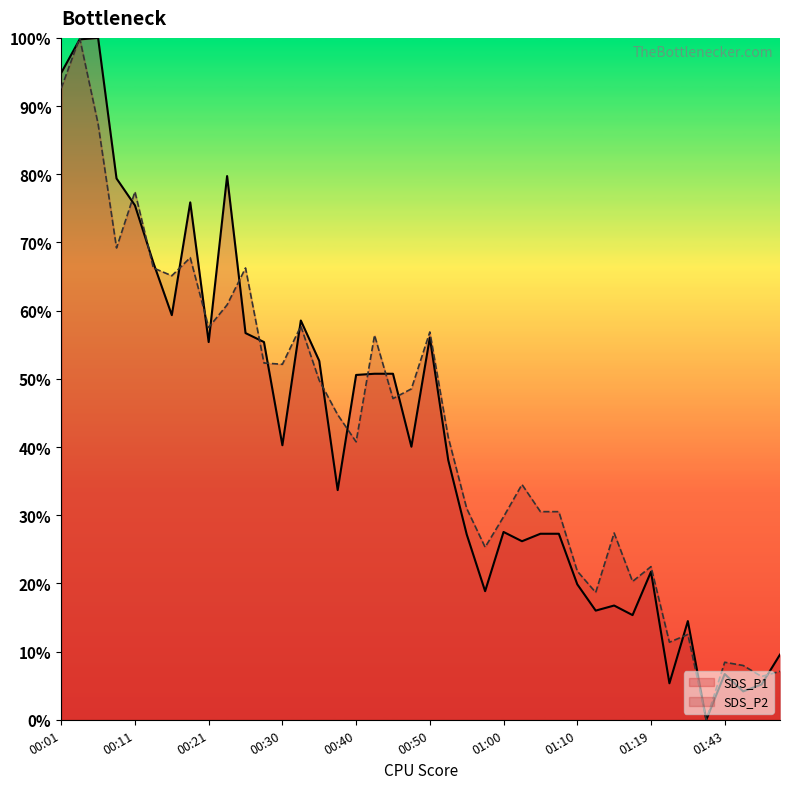

Rank the series by their average value, from highest to lowest.

SDS_P2, SDS_P1